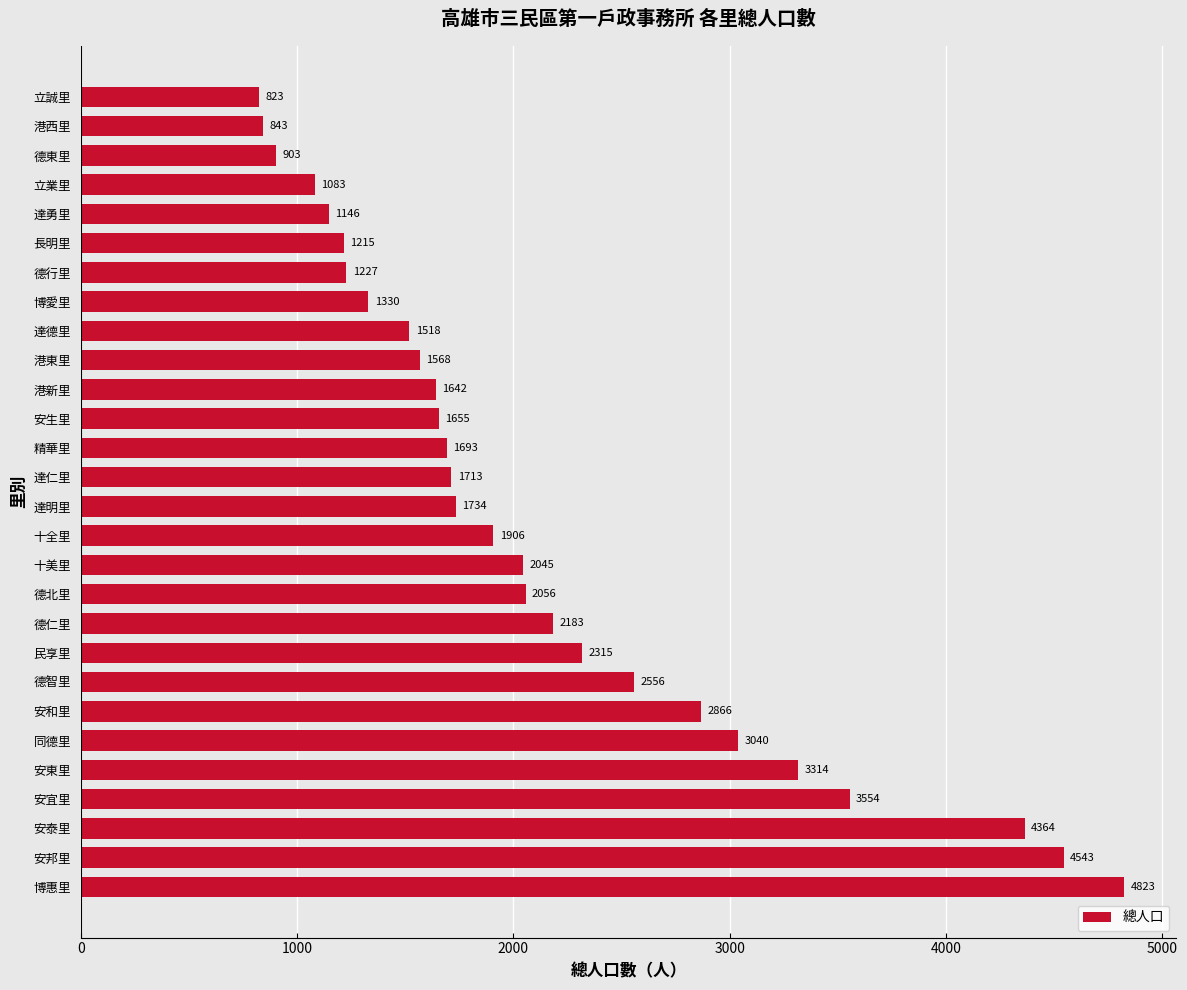

What is the change in value from 同德里 to 港新里?

-1398